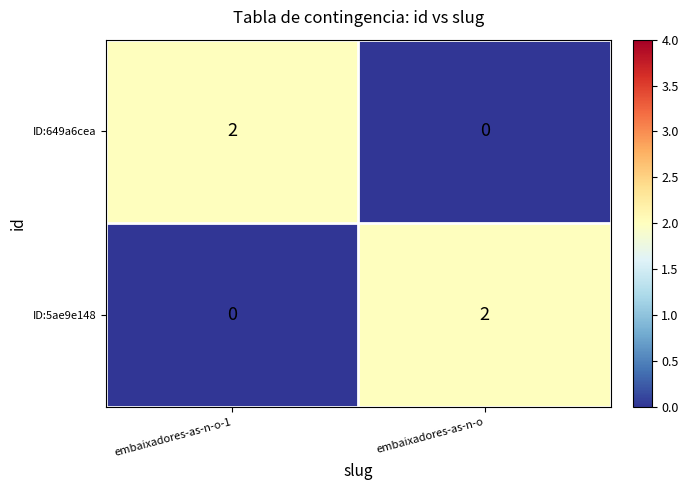

Reading right to left, list all the values displayed in this chart.

ID:649a6cea: 0	2
ID:5ae9e148: 2	0